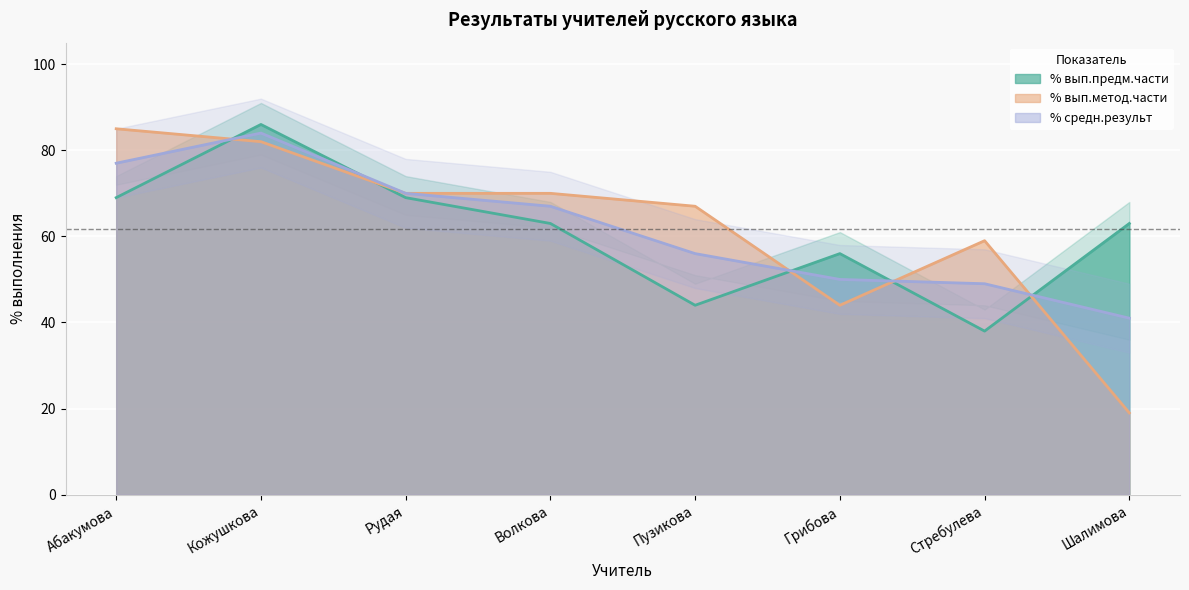

Which series has the largest total across all categories?

% вып.метод.части